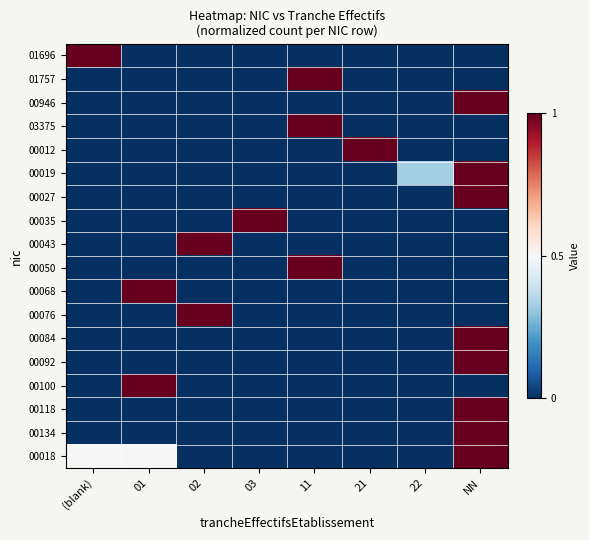

Reading left to right, extract all data points from this chart.

01696: (blank)=1.0	01=0.0	02=0.0	03=0.0	11=0.0	21=0.0	22=0.0	NN=0.0
01757: (blank)=0.0	01=0.0	02=0.0	03=0.0	11=1.0	21=0.0	22=0.0	NN=0.0
00946: (blank)=0.0	01=0.0	02=0.0	03=0.0	11=0.0	21=0.0	22=0.0	NN=1.0
03375: (blank)=0.0	01=0.0	02=0.0	03=0.0	11=1.0	21=0.0	22=0.0	NN=0.0
00012: (blank)=0.0	01=0.0	02=0.0	03=0.0	11=0.0	21=1.0	22=0.0	NN=0.0
00019: (blank)=0.0	01=0.0	02=0.0	03=0.0	11=0.0	21=0.0	22=0.3	NN=1.0
00027: (blank)=0.0	01=0.0	02=0.0	03=0.0	11=0.0	21=0.0	22=0.0	NN=1.0
00035: (blank)=0.0	01=0.0	02=0.0	03=1.0	11=0.0	21=0.0	22=0.0	NN=0.0
00043: (blank)=0.0	01=0.0	02=1.0	03=0.0	11=0.0	21=0.0	22=0.0	NN=0.0
00050: (blank)=0.0	01=0.0	02=0.0	03=0.0	11=1.0	21=0.0	22=0.0	NN=0.0
00068: (blank)=0.0	01=1.0	02=0.0	03=0.0	11=0.0	21=0.0	22=0.0	NN=0.0
00076: (blank)=0.0	01=0.0	02=1.0	03=0.0	11=0.0	21=0.0	22=0.0	NN=0.0
00084: (blank)=0.0	01=0.0	02=0.0	03=0.0	11=0.0	21=0.0	22=0.0	NN=1.0
00092: (blank)=0.0	01=0.0	02=0.0	03=0.0	11=0.0	21=0.0	22=0.0	NN=1.0
00100: (blank)=0.0	01=1.0	02=0.0	03=0.0	11=0.0	21=0.0	22=0.0	NN=0.0
00118: (blank)=0.0	01=0.0	02=0.0	03=0.0	11=0.0	21=0.0	22=0.0	NN=1.0
00134: (blank)=0.0	01=0.0	02=0.0	03=0.0	11=0.0	21=0.0	22=0.0	NN=1.0
00018: (blank)=0.5	01=0.5	02=0.0	03=0.0	11=0.0	21=0.0	22=0.0	NN=1.0